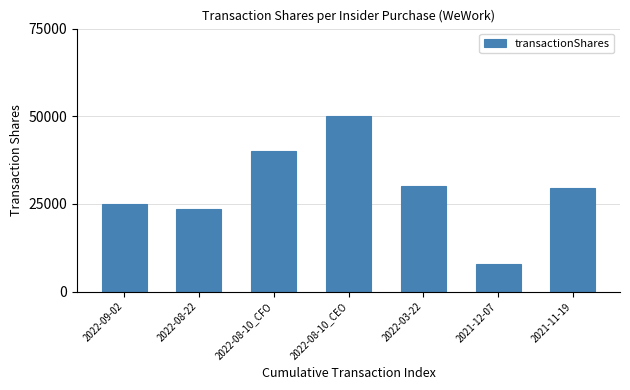

What is the approximate value at 2022-08-10_CFO?

40000